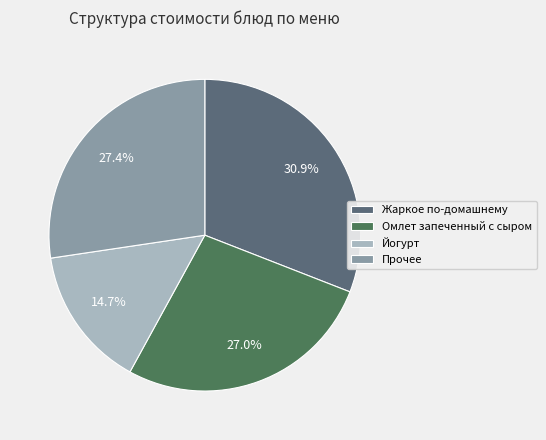

How many segments does this pie chart have?

4